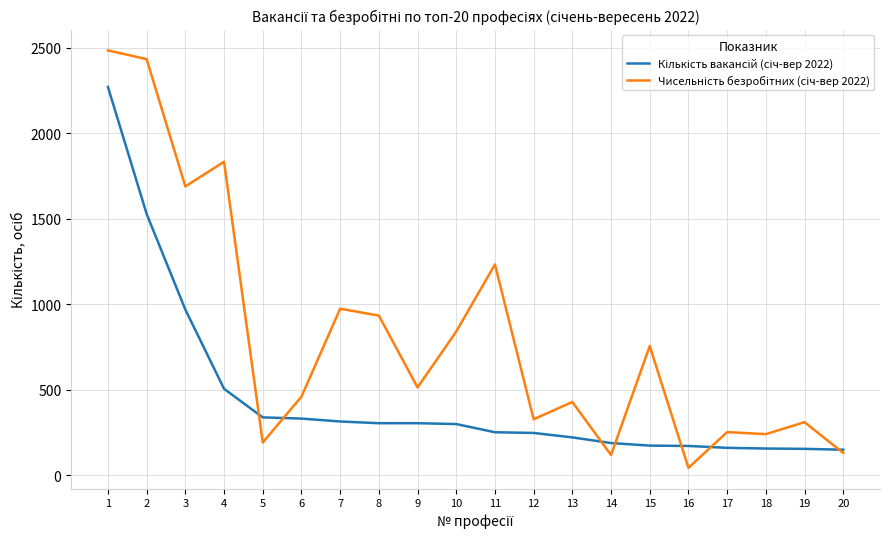

What is the total value across all series at 17?

414